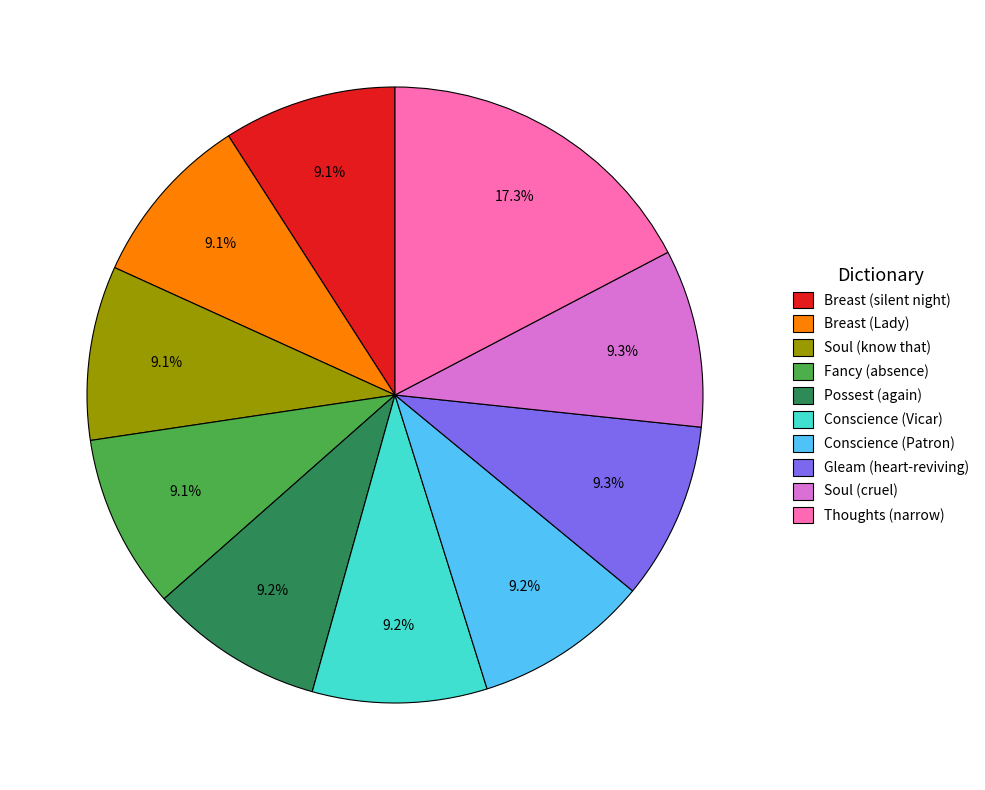

How much of the chart is everything except Conscience (Vicar)?

90.8%